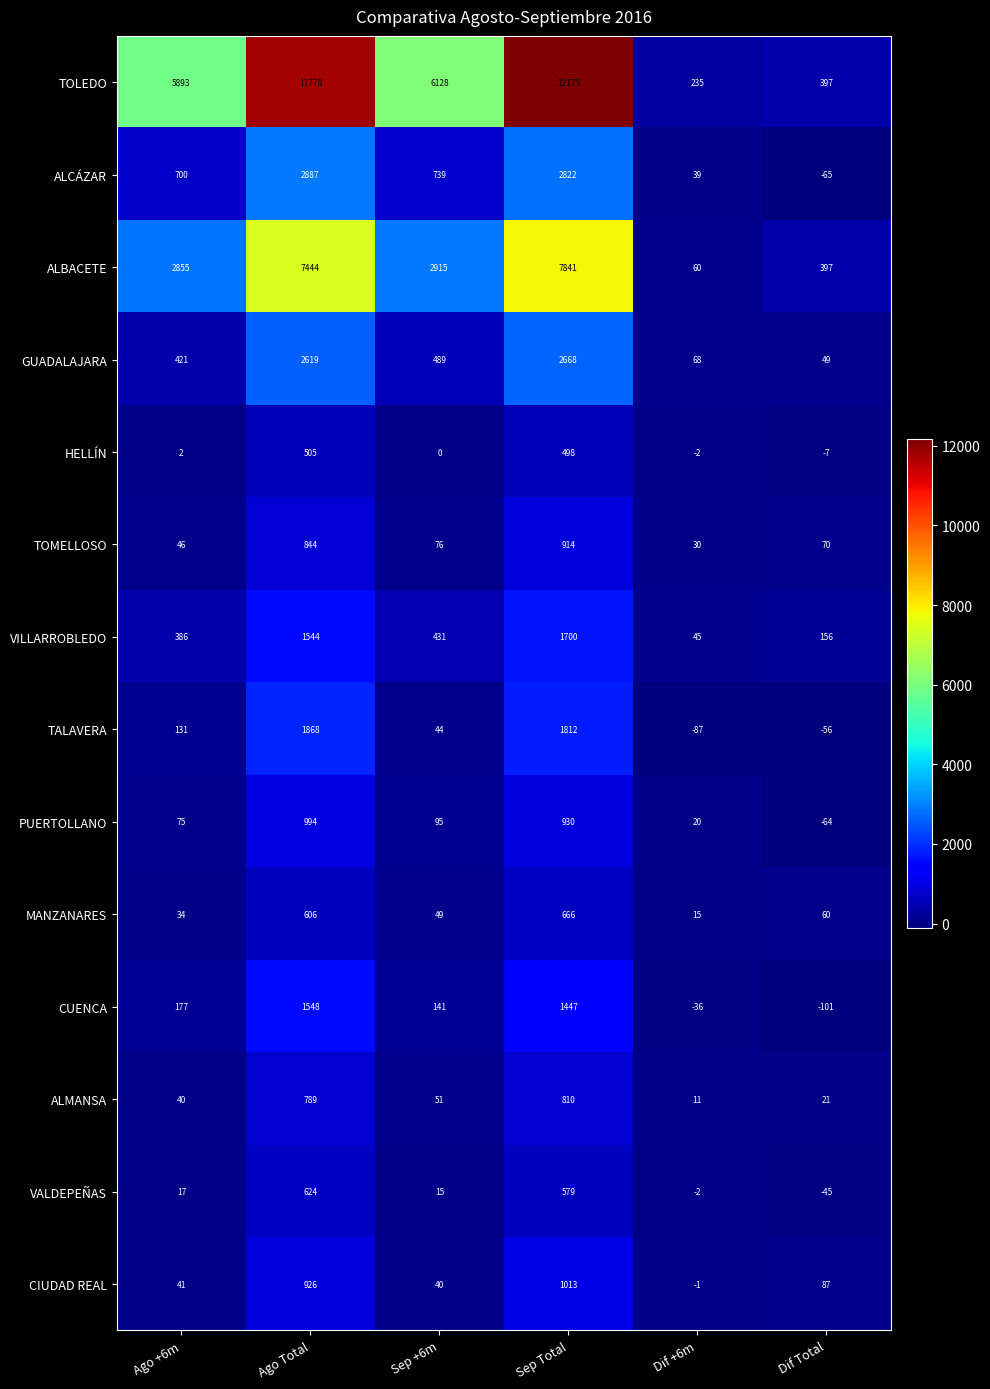

At which category does the chart reach its peak across all series?

Sep Total